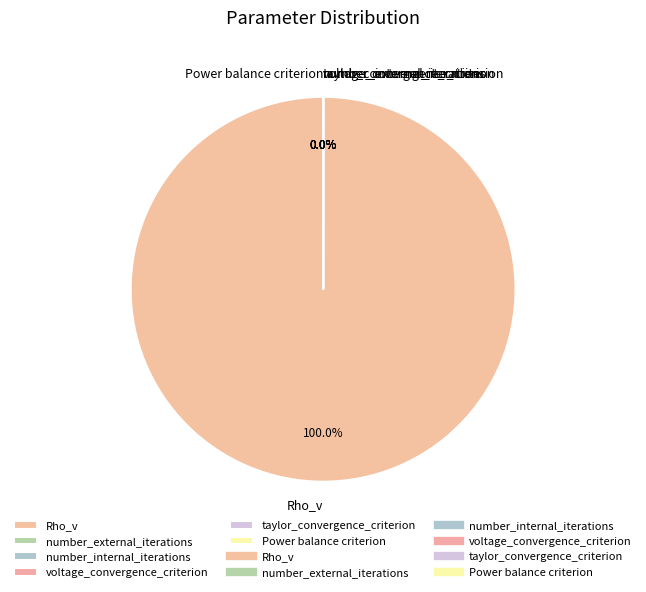

To the nearest percent, what portion does Rho_v represent?

100%